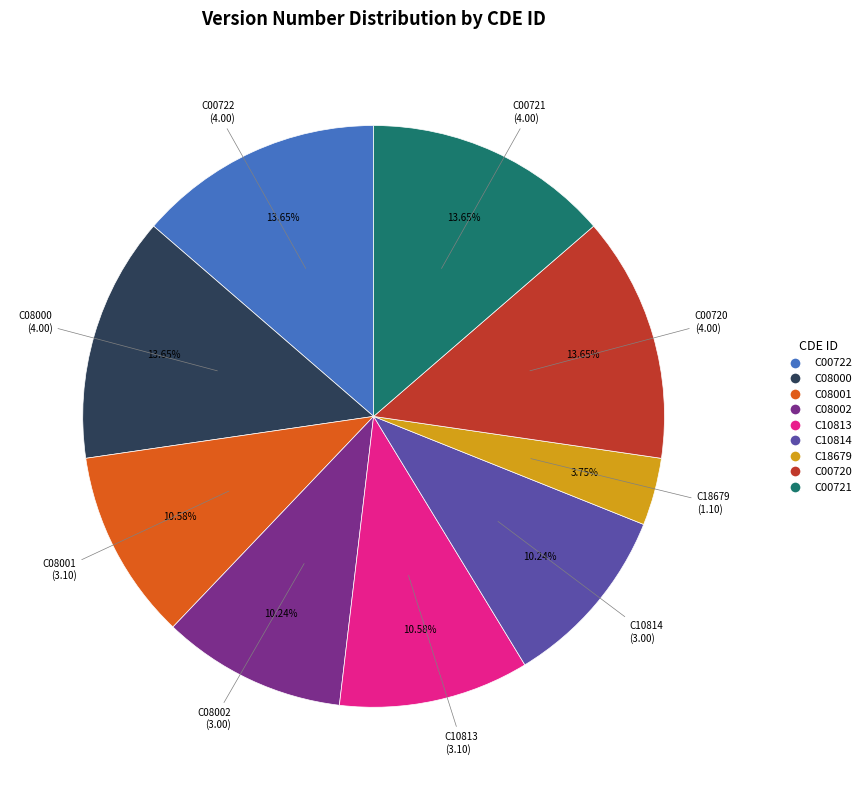

To the nearest percent, what is the difference between the largest and smallest slice percentages?

10%